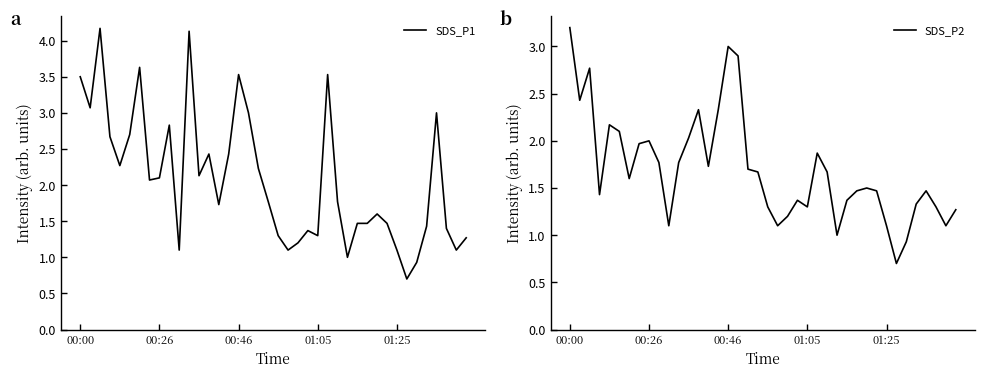

How many lines are shown in the chart?

2